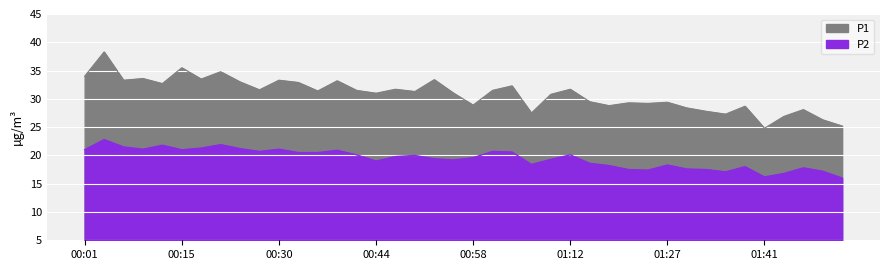

At which label does P2 reach its peak?

00:04